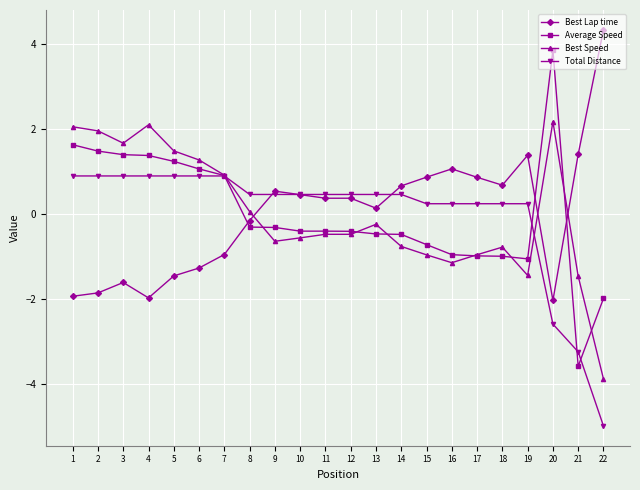

What is the highest value of the Total Distance series?

0.9